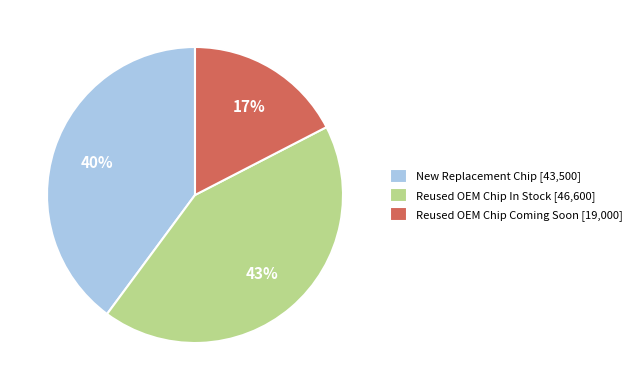

Do Reused OEM Chip In Stock [46,600] and Reused OEM Chip Coming Soon [19,000] together represent more than half of the pie?

Yes